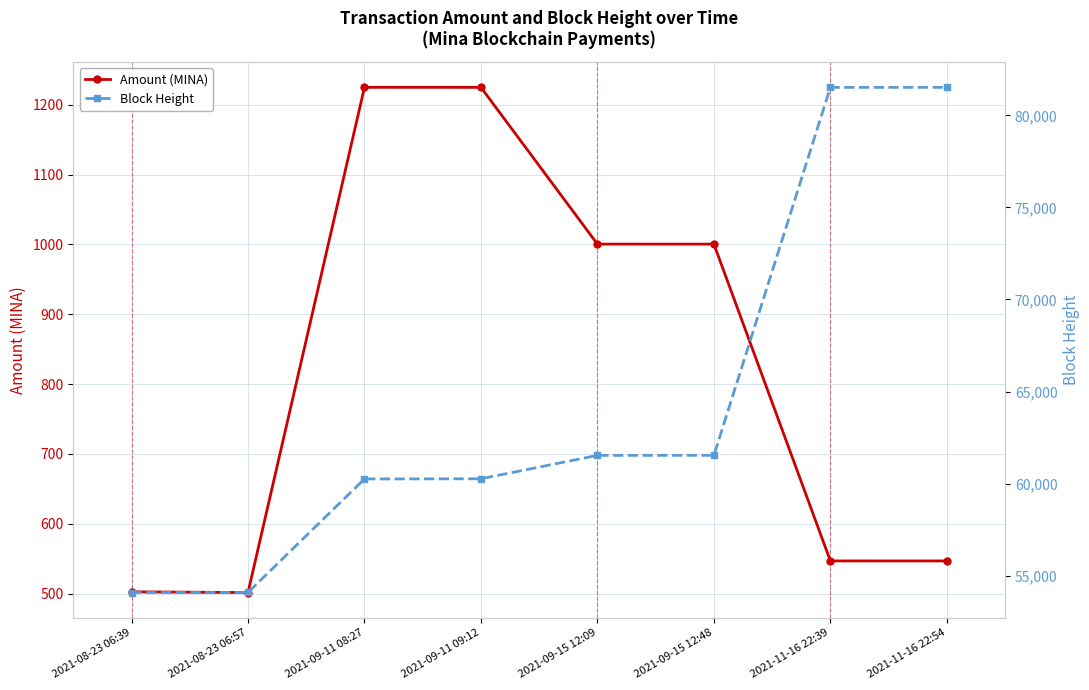

The value of Amount (MINA) at 2021-11-16 22:39 is 546.8. True or false?

True